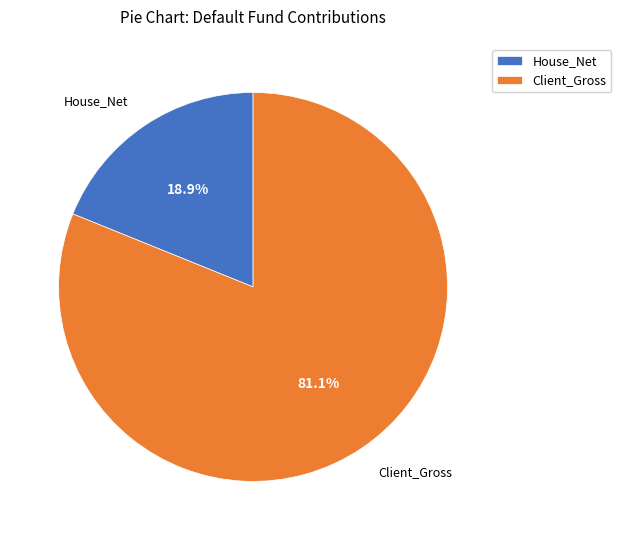

What is the majority slice?

Client_Gross